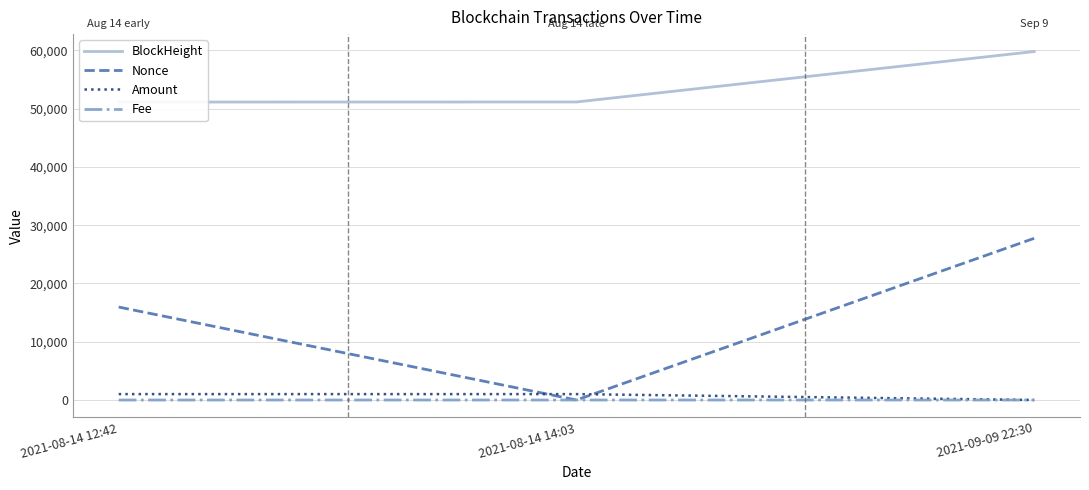

What is the total value across all series at 2021-09-09 22:30?

87565.3